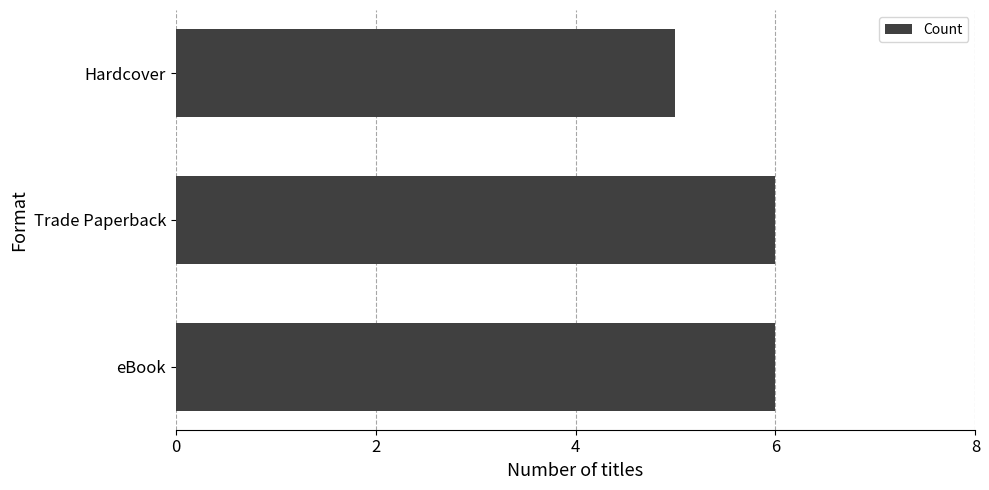

How many series are shown in this chart?

1